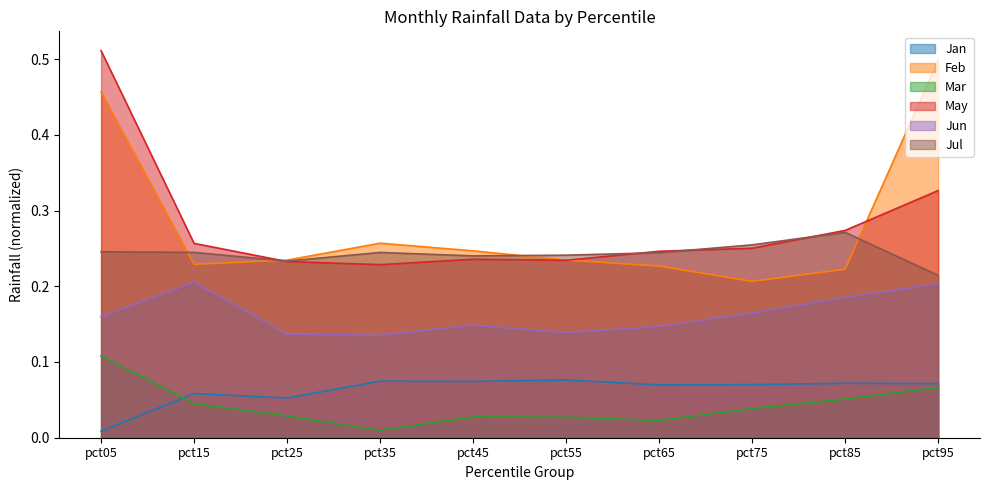

Reading right to left, list all the values displayed in this chart.

Jan: pct95=0.1	pct85=0.1	pct75=0.1	pct65=0.1	pct55=0.1	pct45=0.1	pct35=0.1	pct25=0.1	pct15=0.1	pct05=0.0
Feb: pct95=0.5	pct85=0.2	pct75=0.2	pct65=0.2	pct55=0.2	pct45=0.2	pct35=0.3	pct25=0.2	pct15=0.2	pct05=0.5
Mar: pct95=0.1	pct85=0.1	pct75=0.0	pct65=0.0	pct55=0.0	pct45=0.0	pct35=0.0	pct25=0.0	pct15=0.0	pct05=0.1
May: pct95=0.3	pct85=0.3	pct75=0.3	pct65=0.2	pct55=0.2	pct45=0.2	pct35=0.2	pct25=0.2	pct15=0.3	pct05=0.5
Jun: pct95=0.2	pct85=0.2	pct75=0.2	pct65=0.1	pct55=0.1	pct45=0.1	pct35=0.1	pct25=0.1	pct15=0.2	pct05=0.2
Jul: pct95=0.2	pct85=0.3	pct75=0.3	pct65=0.2	pct55=0.2	pct45=0.2	pct35=0.2	pct25=0.2	pct15=0.2	pct05=0.2